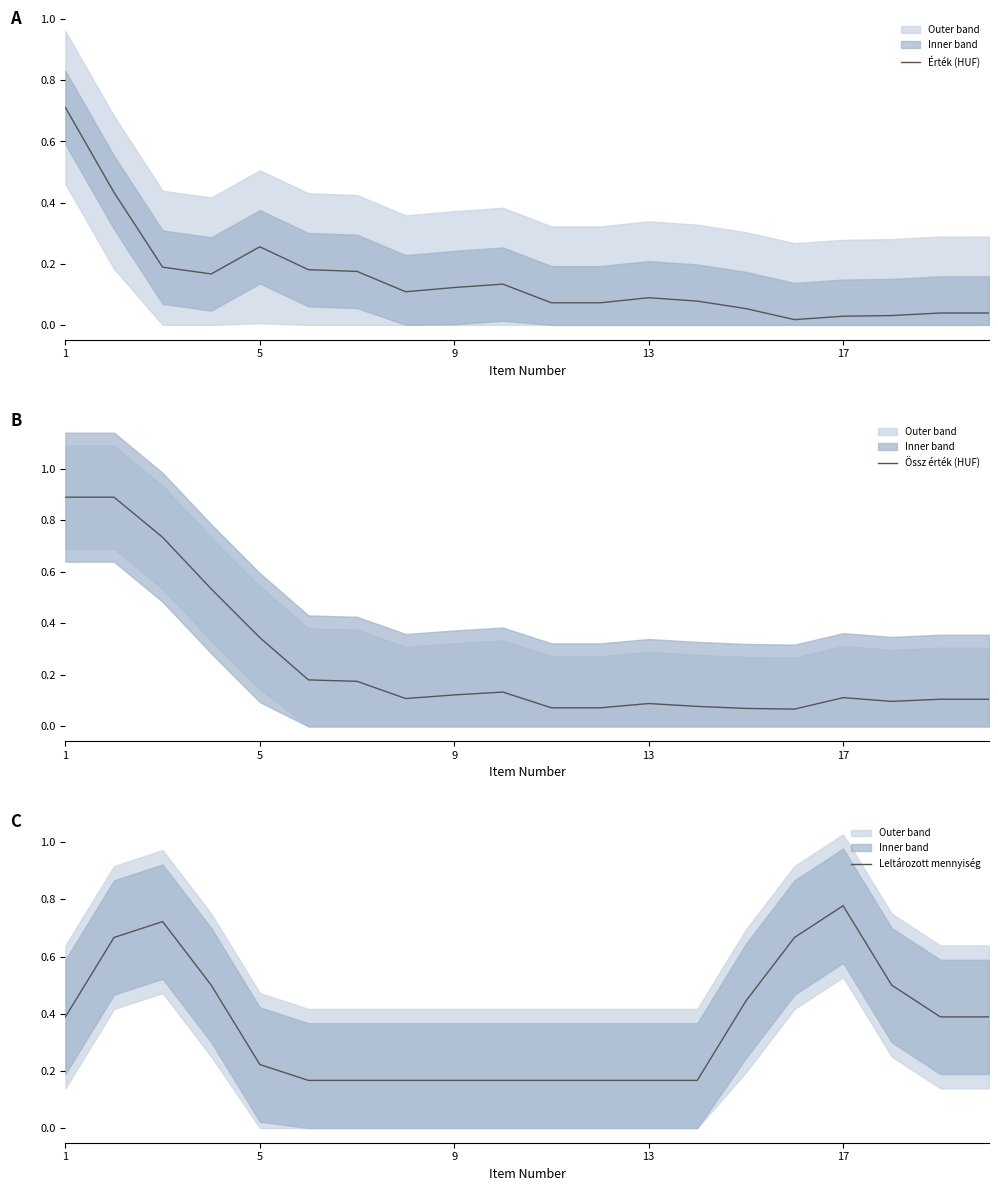

Read the Érték (HUF) value at 1.

0.7